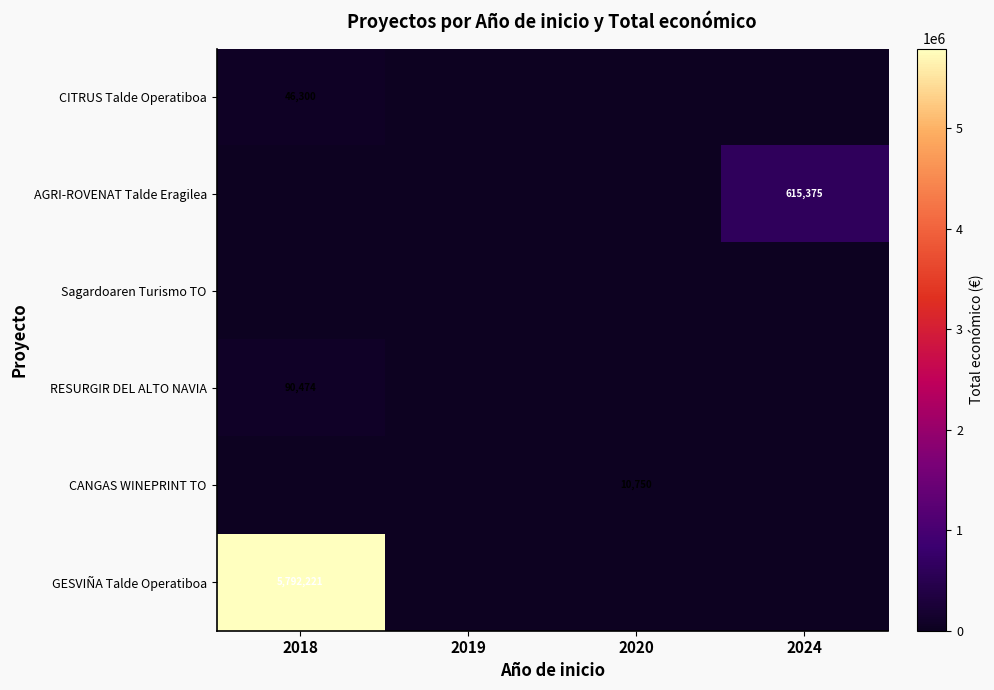

Rank the series by their maximum value, from highest to lowest.

row_5, row_1, row_3, row_0, row_4, row_2